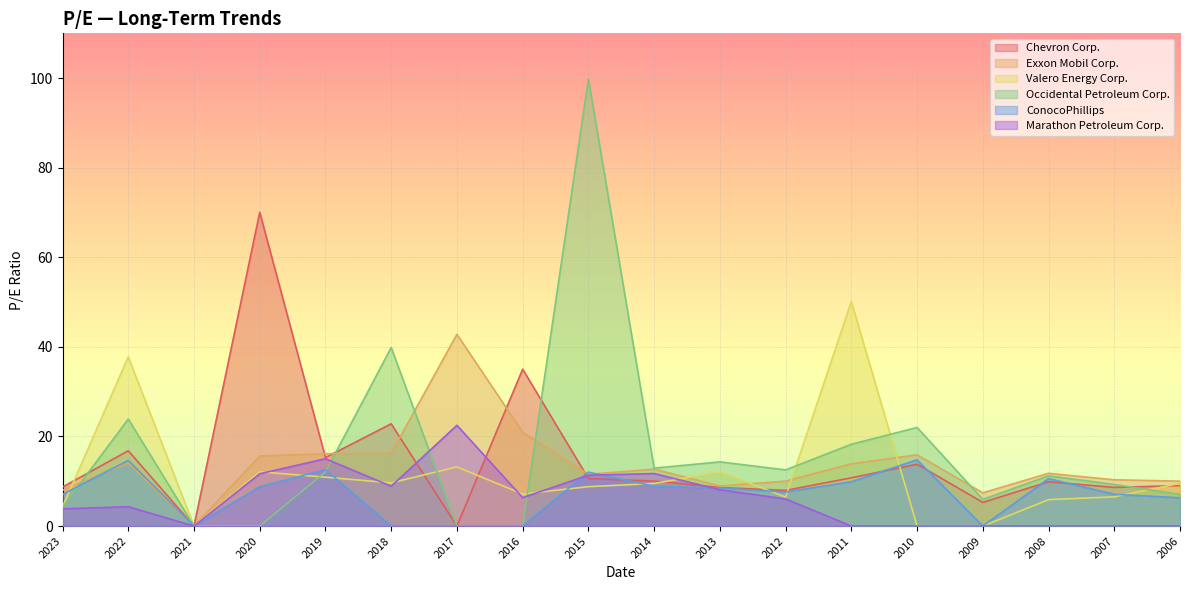

What are all the series names shown in the legend?

Chevron Corp., Exxon Mobil Corp., Valero Energy Corp., Occidental Petroleum Corp., ConocoPhillips, Marathon Petroleum Corp.